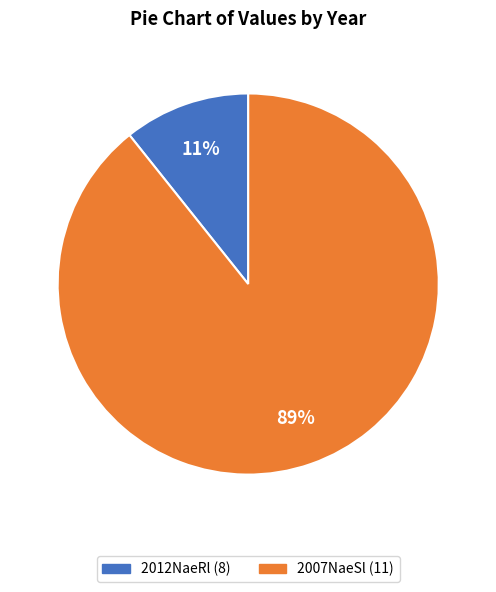

To the nearest percent, what is the average slice percentage?

50%